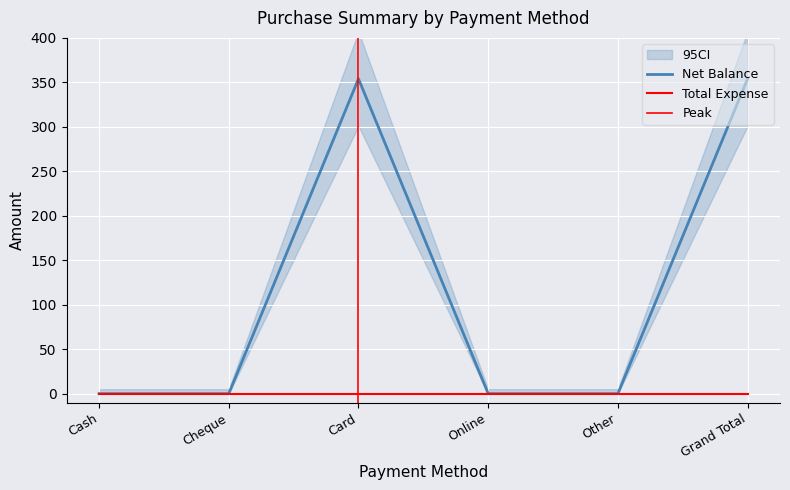

What is the label of the 1st point from the right?

Grand Total